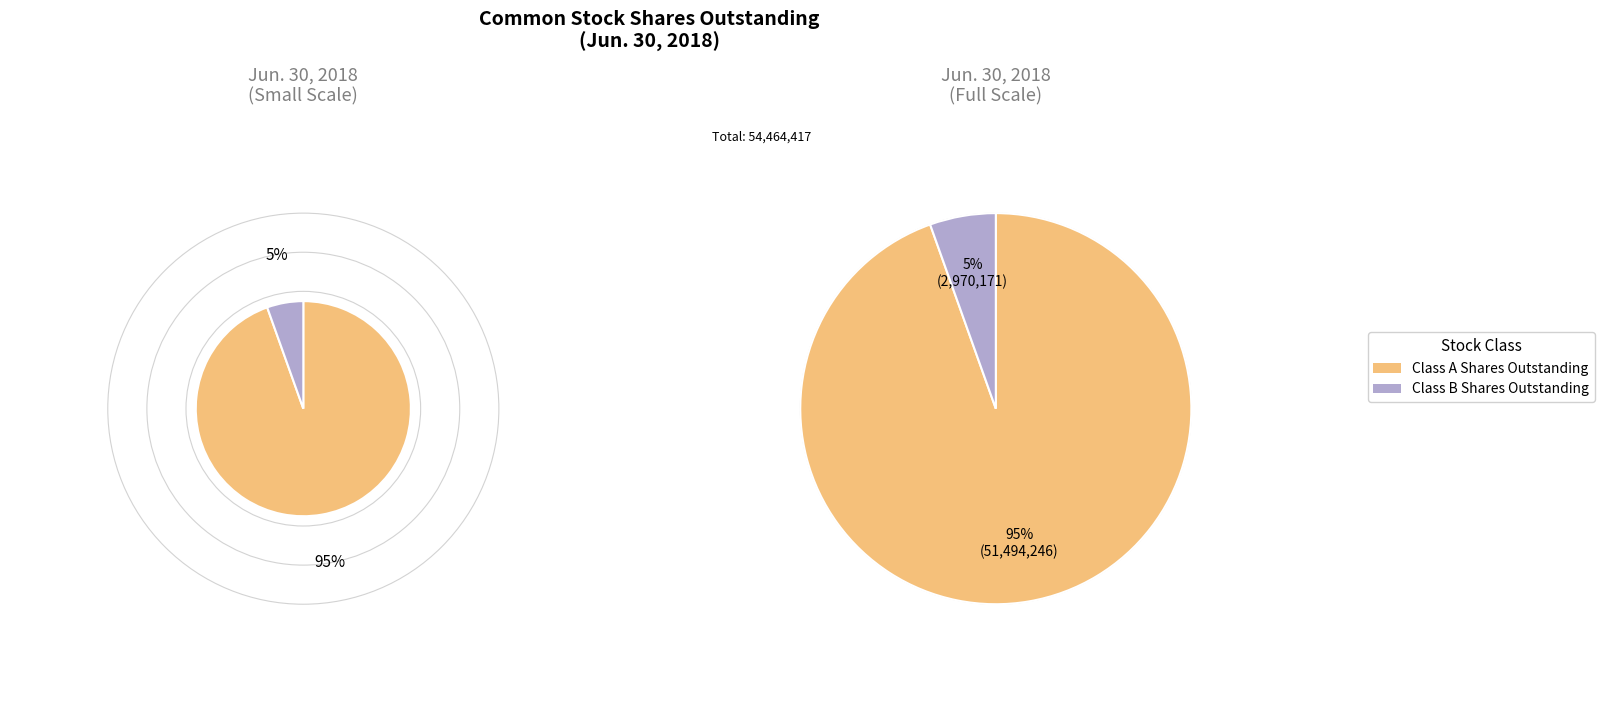

How many segments does this pie chart have?

2